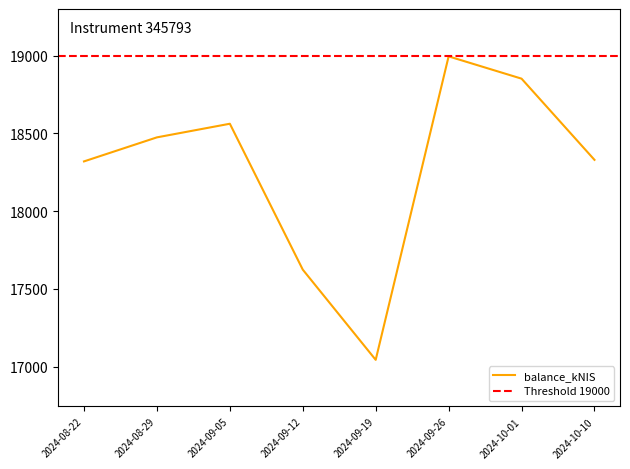

What is the label of the 7th point from the left?

2024-10-01